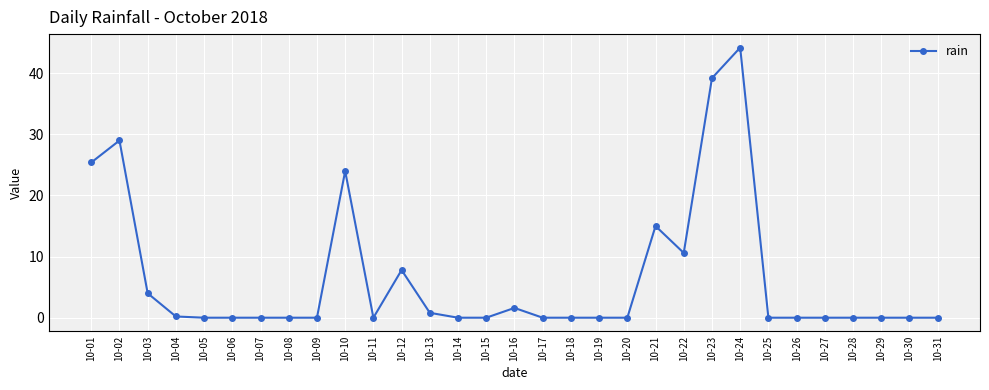

Where is the data nearest to the value 22?

10-10